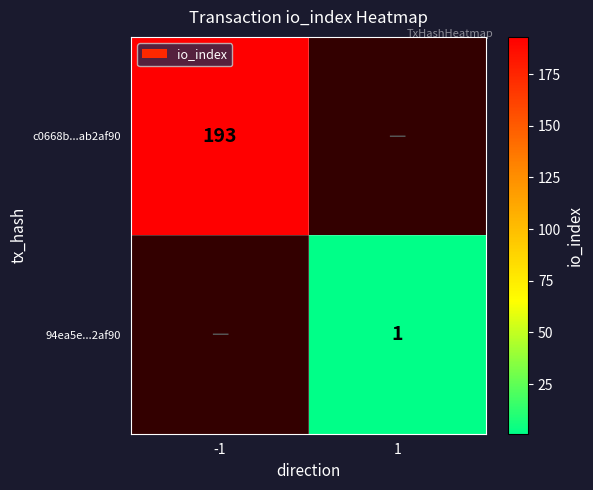

Which label corresponds to the largest value in the chart?

-1